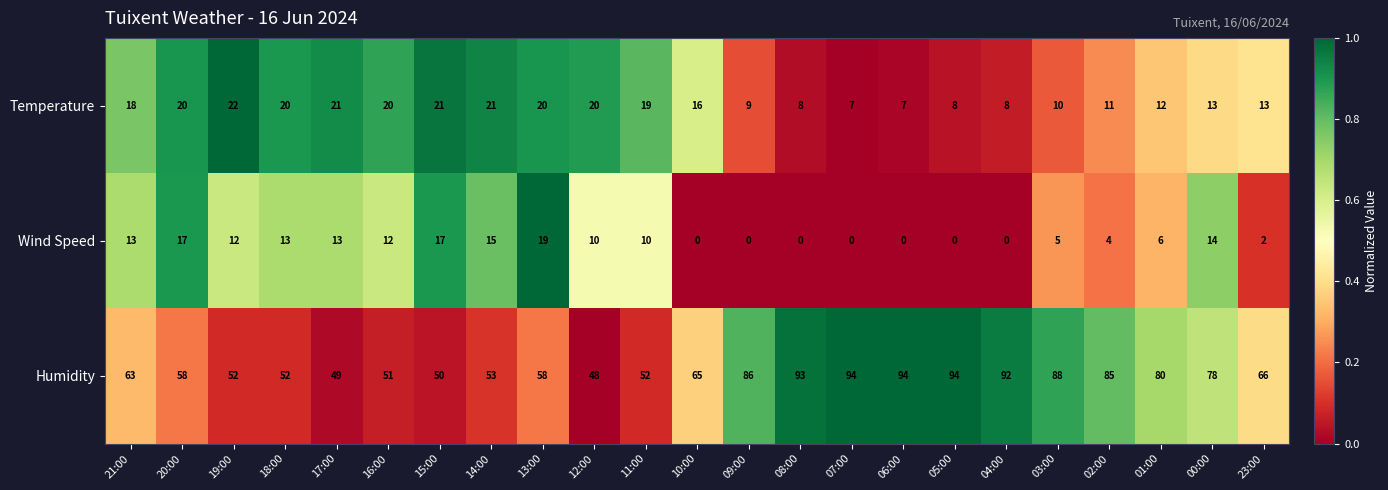

How many series are shown in this chart?

3